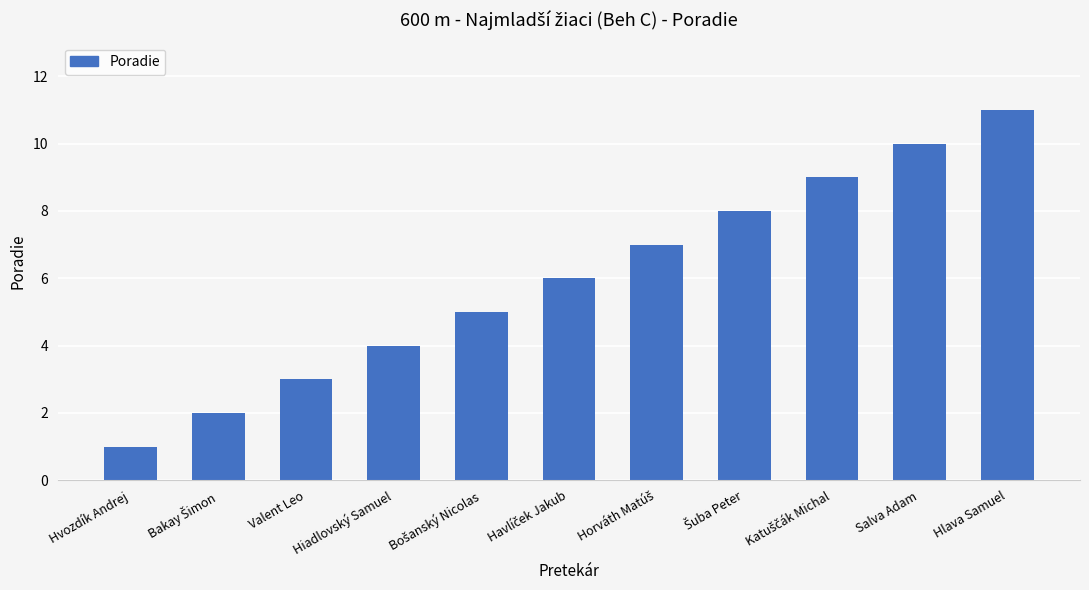

What is the difference between the second highest and second lowest values?

8